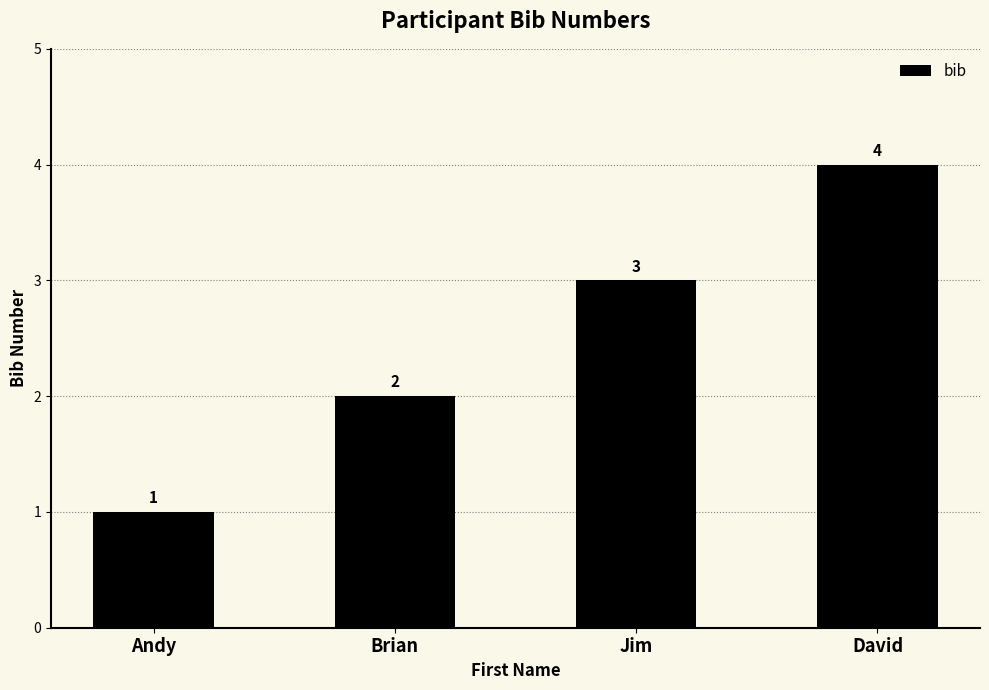

List the labels in order of value, largest first.

David, Jim, Brian, Andy